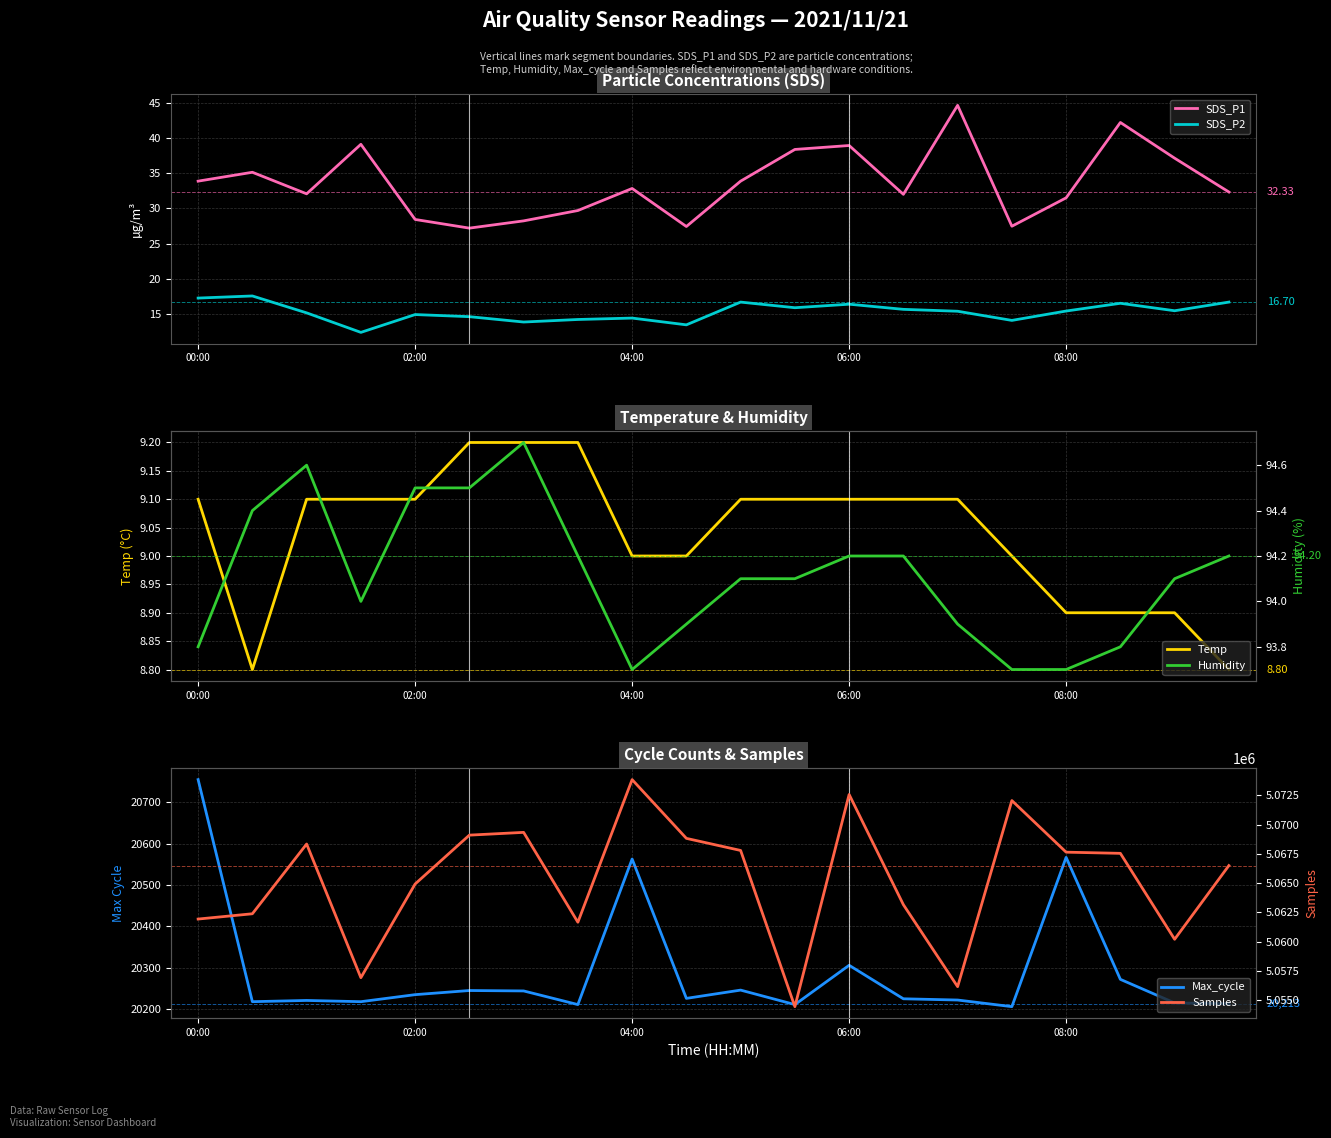

True or false: SDS_P2 and SDS_P1 cross at least once.

False